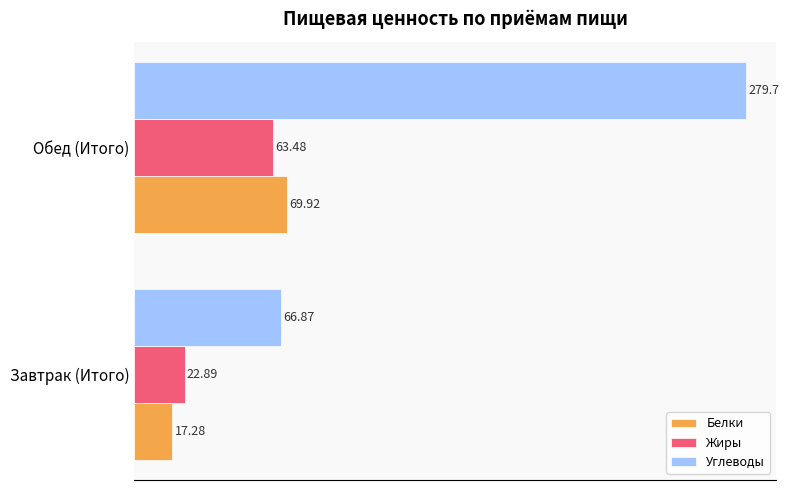

What is the difference between the maximum and minimum values in the Белки series?

52.6